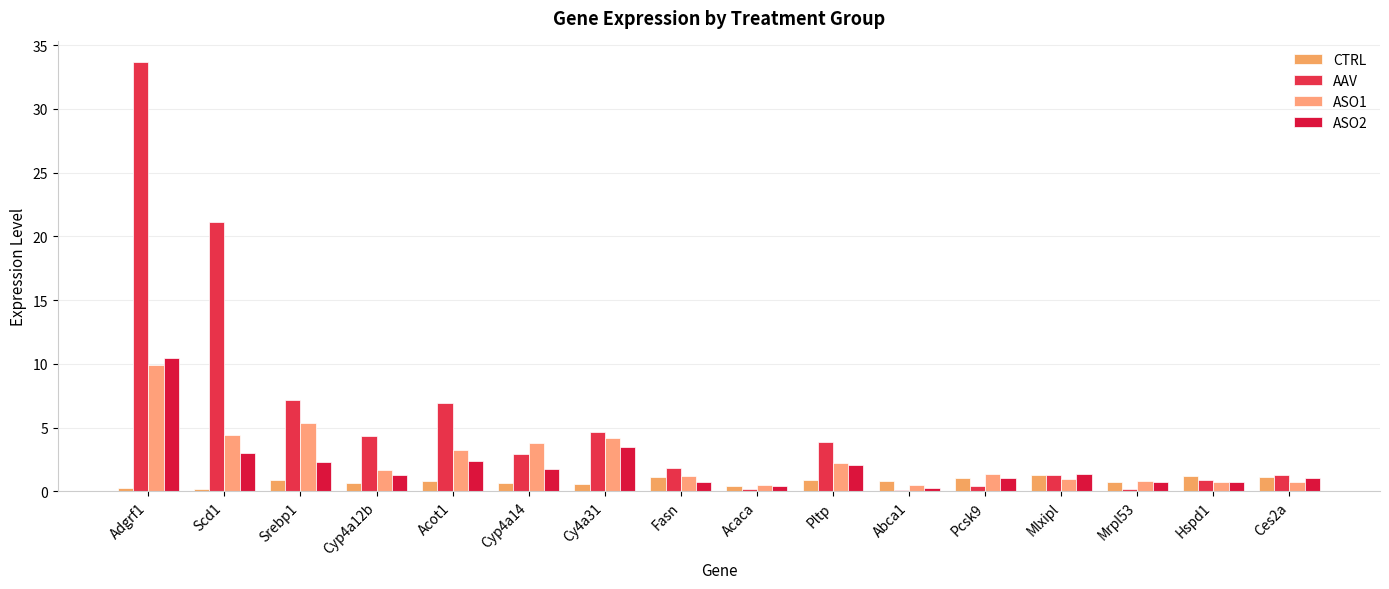

What is the maximum value shown in the chart?

33.7